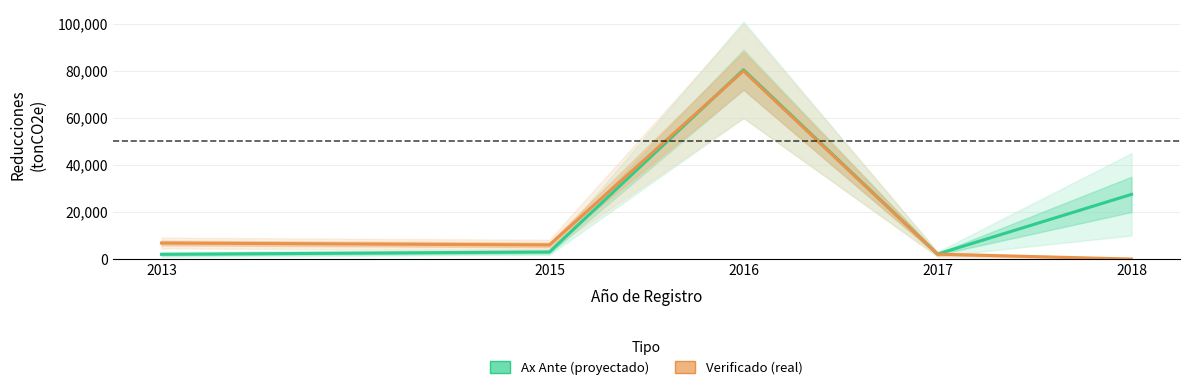

Reading left to right, transcribe all the data shown in this chart.

Reducciones por año ax ante (tonCO2e): 2000	3000	80500	2100	27500
Reducciones Verificadas (tonCO2e): 6800	5988	80010	2047	0